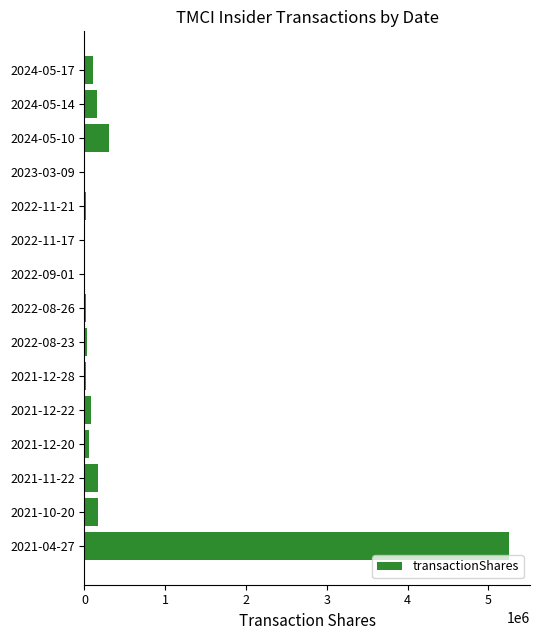

What is the greatest value displayed?

5253805